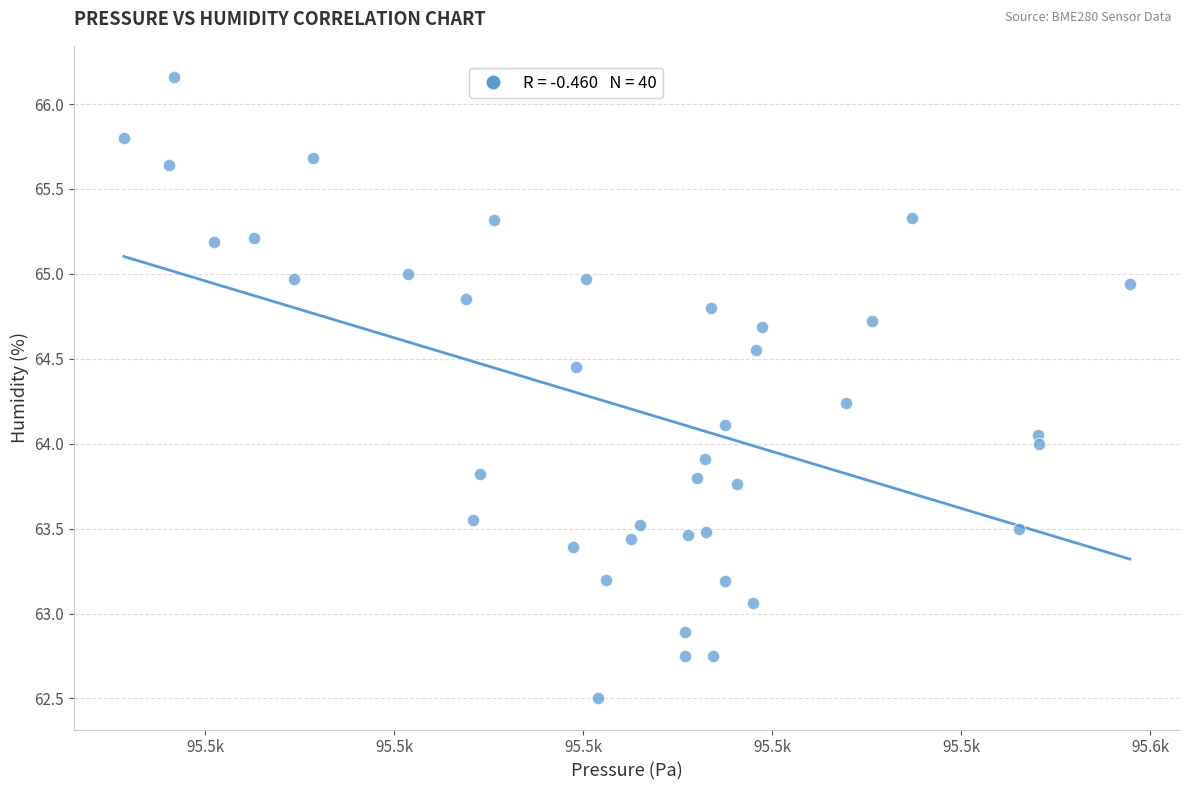

What is the range of X values (max minus min)?

106.5